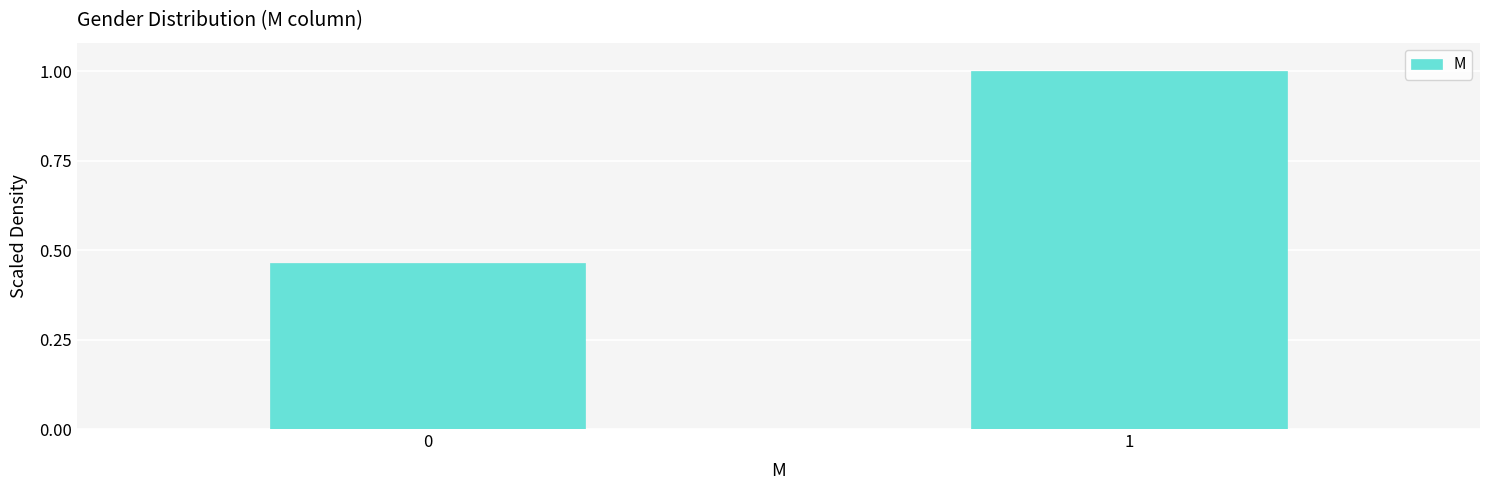

What is the sum of all values?

1.5